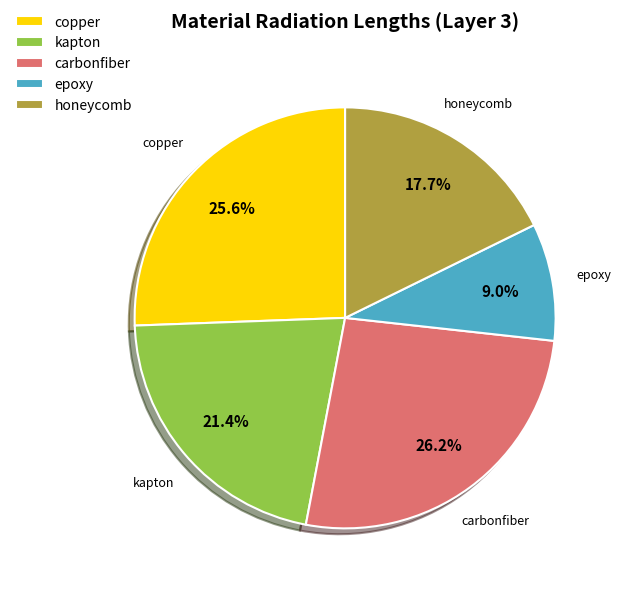

Do honeycomb and epoxy together represent more than half of the pie?

No